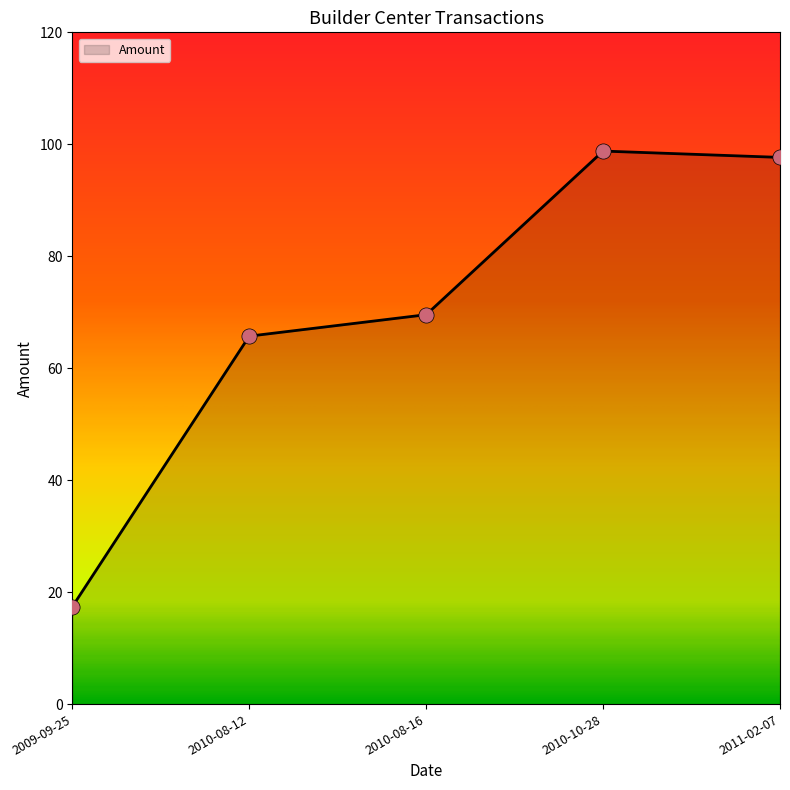

Approximately how many times larger is the value at 2010-08-12 compared to 2011-02-07?

0.7